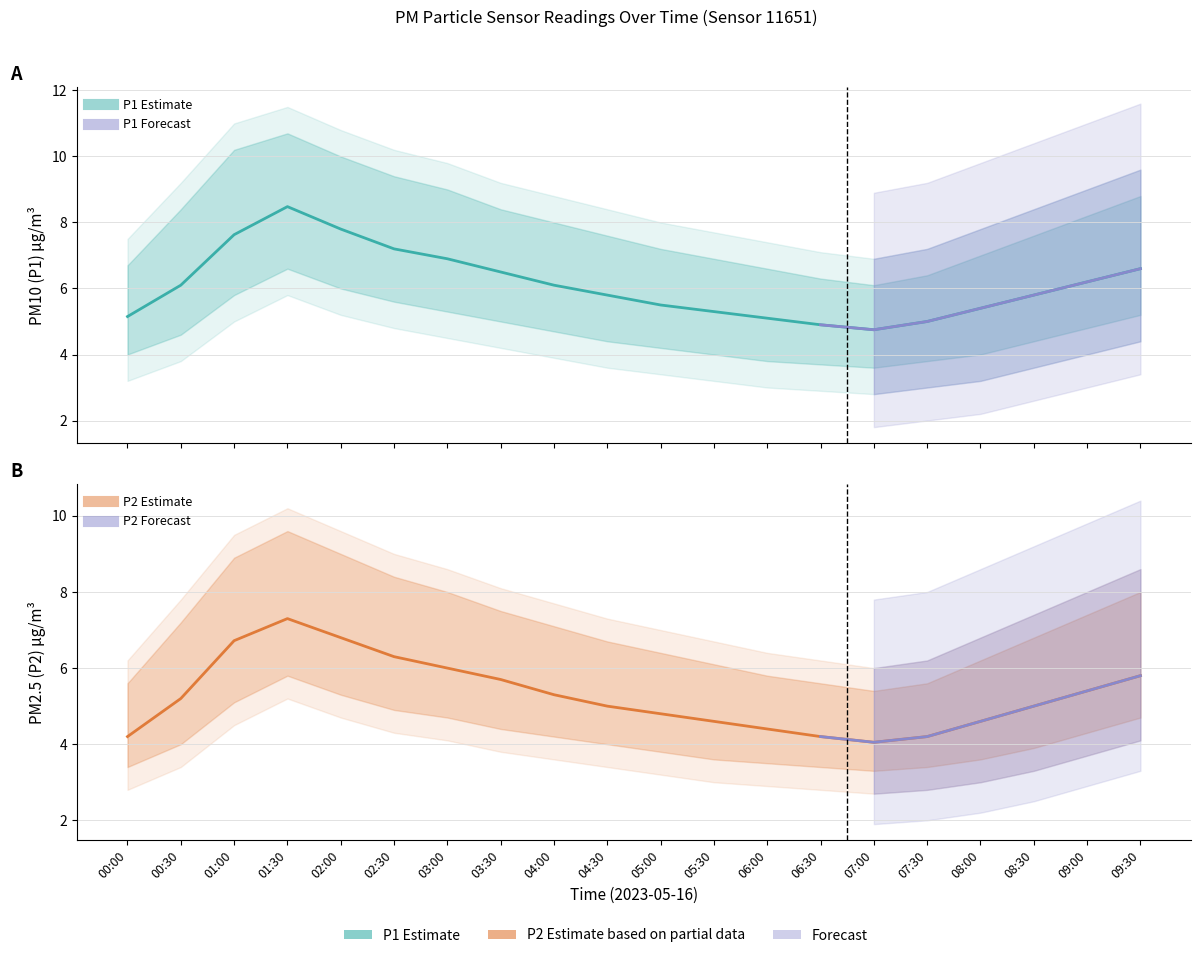

Reading right to left, extract all data points from this chart.

P1 Estimate: 6.6	6.2	5.8	5.4	5.0	4.8	4.9	5.1	5.3	5.5	5.8	6.1	6.5	6.9	7.2	7.8	8.5	7.6	6.1	5.2
P2 Estimate: 5.8	5.4	5.0	4.6	4.2	4.0	4.2	4.4	4.6	4.8	5.0	5.3	5.7	6.0	6.3	6.8	7.3	6.7	5.2	4.2